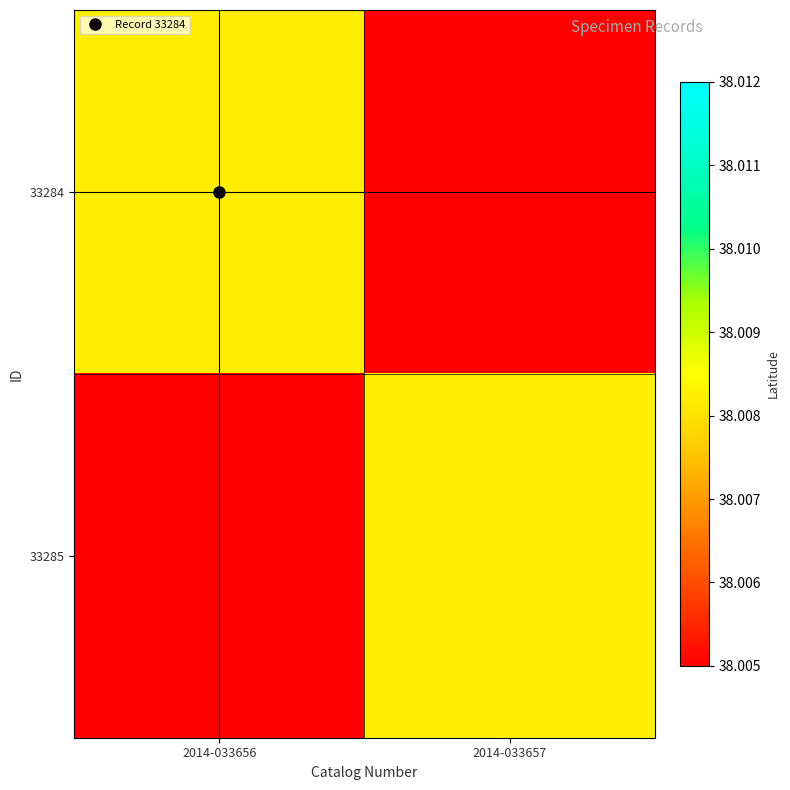

Reading left to right, what are all the values shown in this chart?

33284: 2014-033656=38.0	2014-033657=38.0
33285: 2014-033656=38.0	2014-033657=38.0